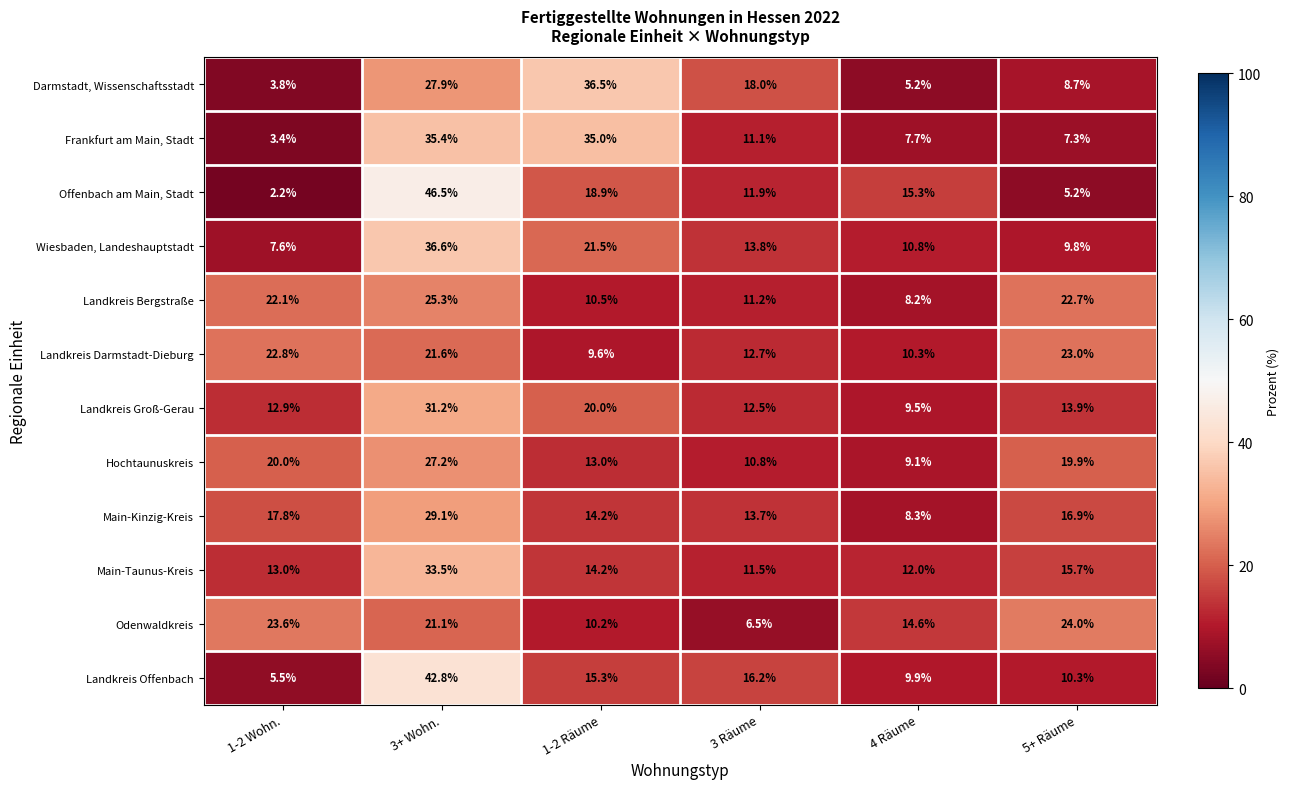

What is the difference between the second highest and minimum values in the Landkreis Offenbach series?

10.7